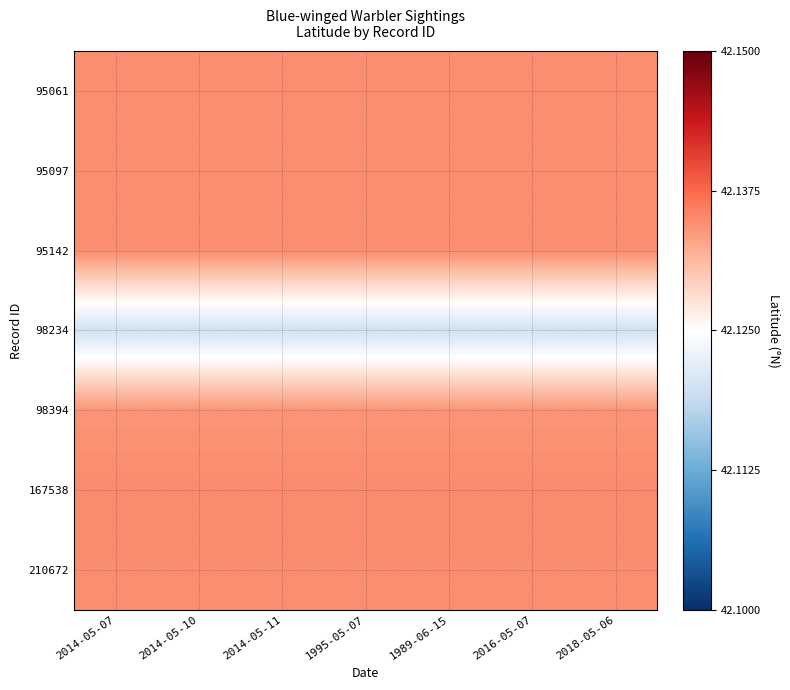

At 2018-05-06, list the series in order from smallest to largest.

98234, 98394, 95061, 95097, 95142, 210672, 167538